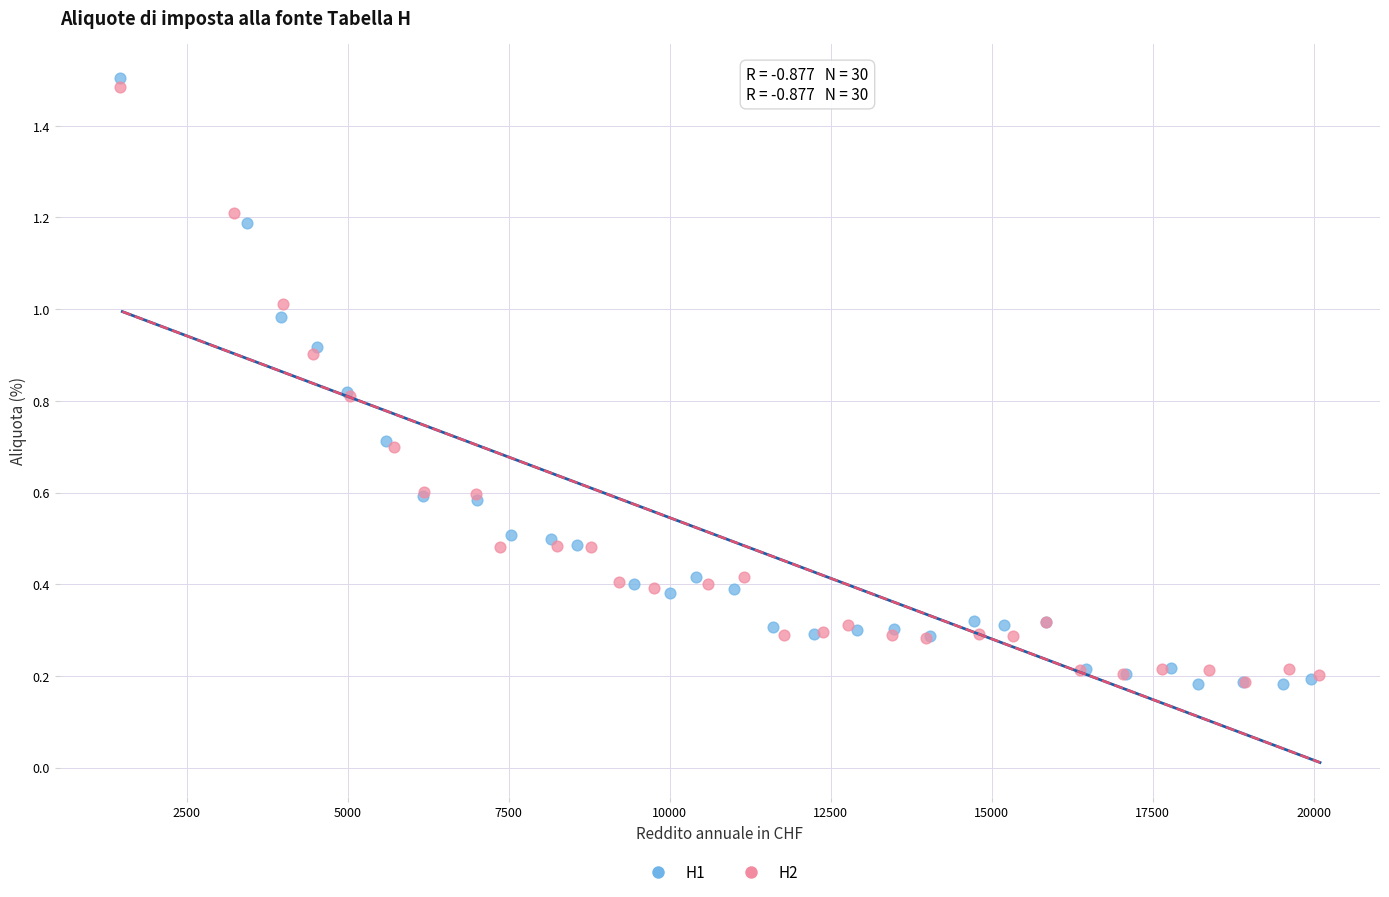

Which series has the widest spread of Y values?

H1